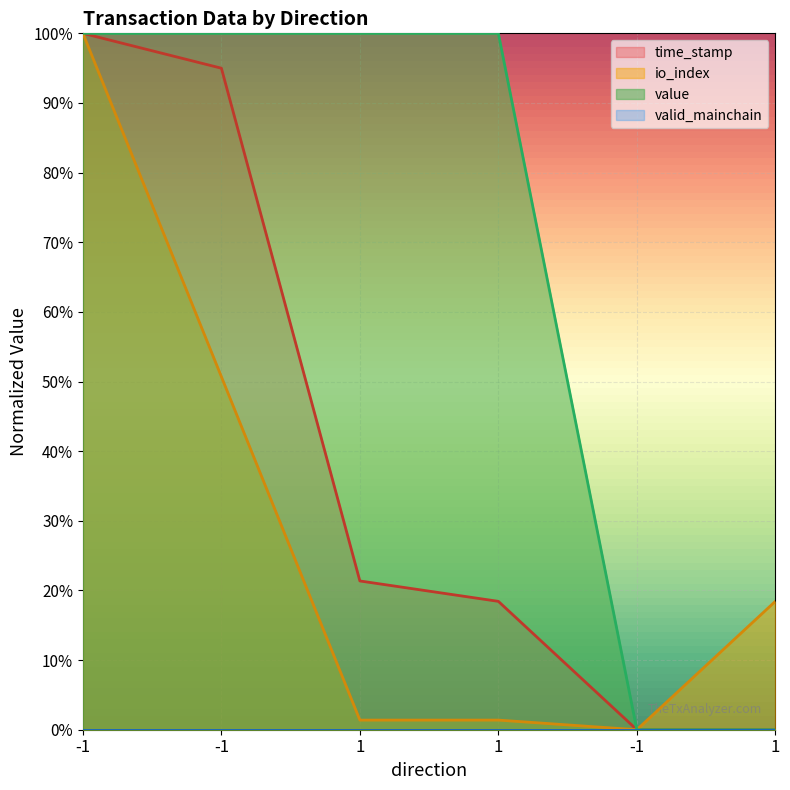

True or false: io_index has more than 1 points higher than both neighbors.

False